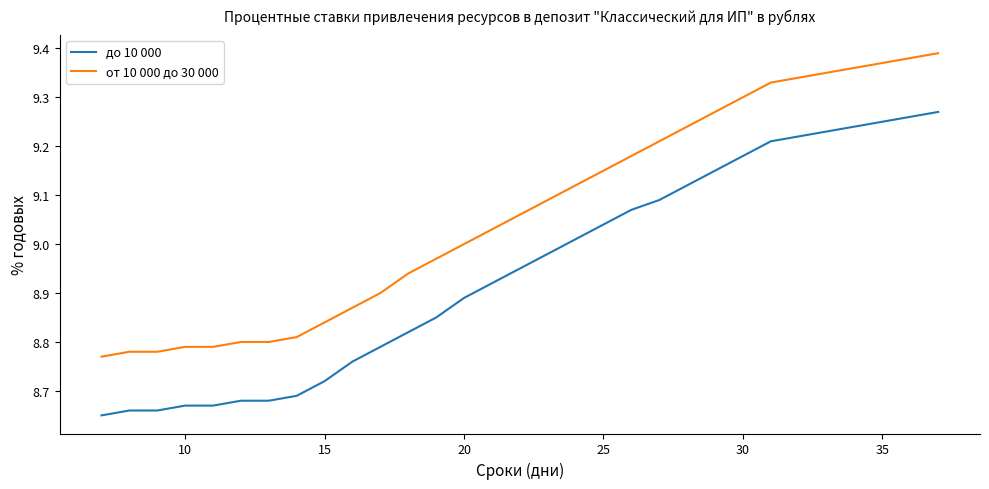

List the series in order of their peak value, lowest first.

до 10 000, от 10 000 до 30 000